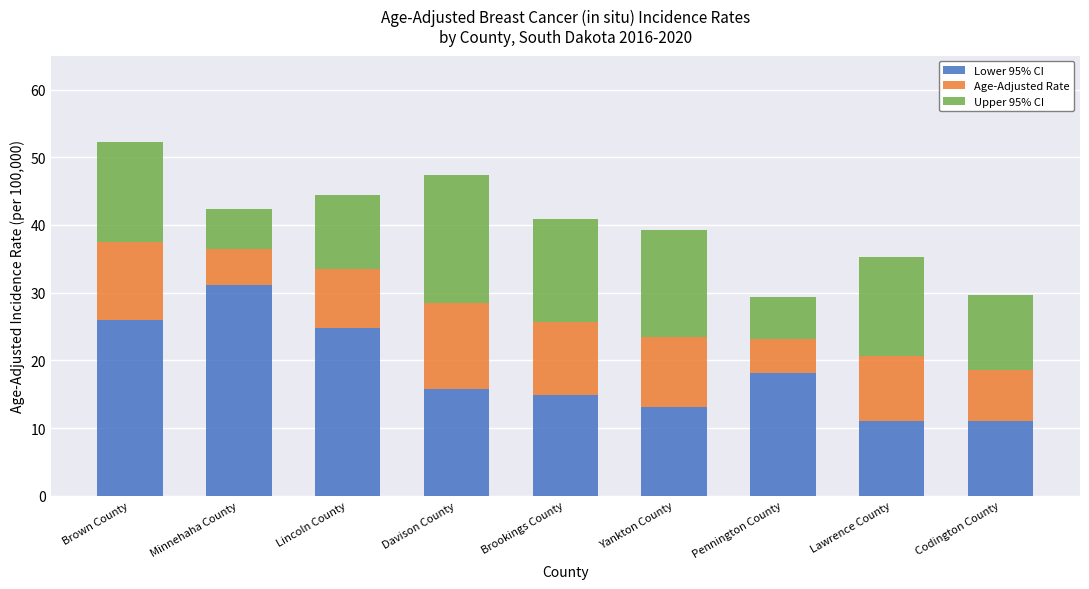

Read the Lower 95% CI value at Davison County.

15.7